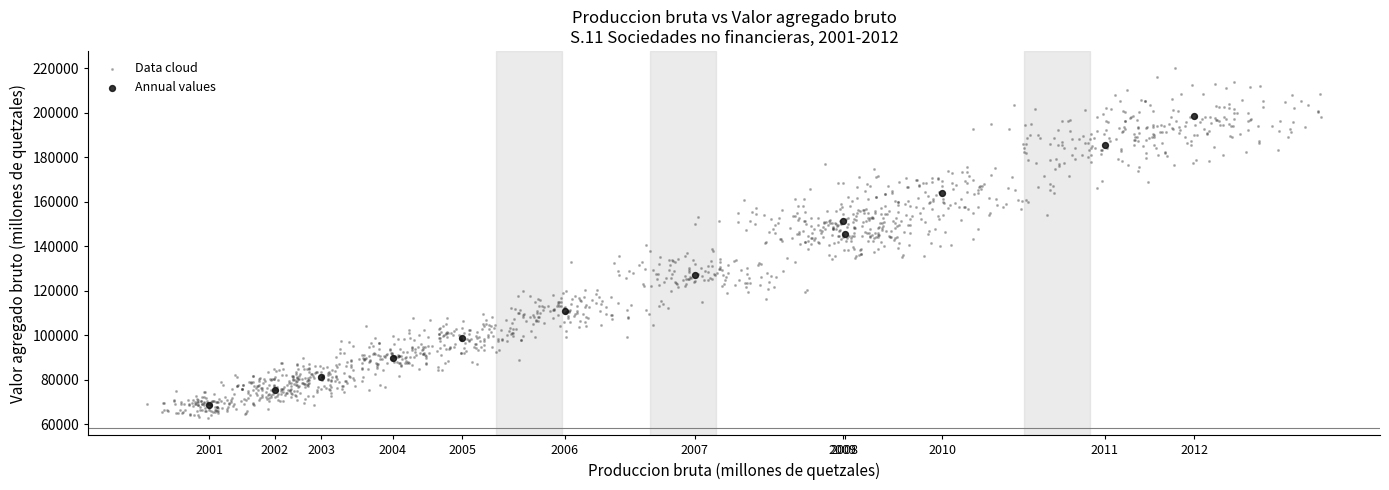

Which series has the largest Y range (max minus min)?

Data cloud